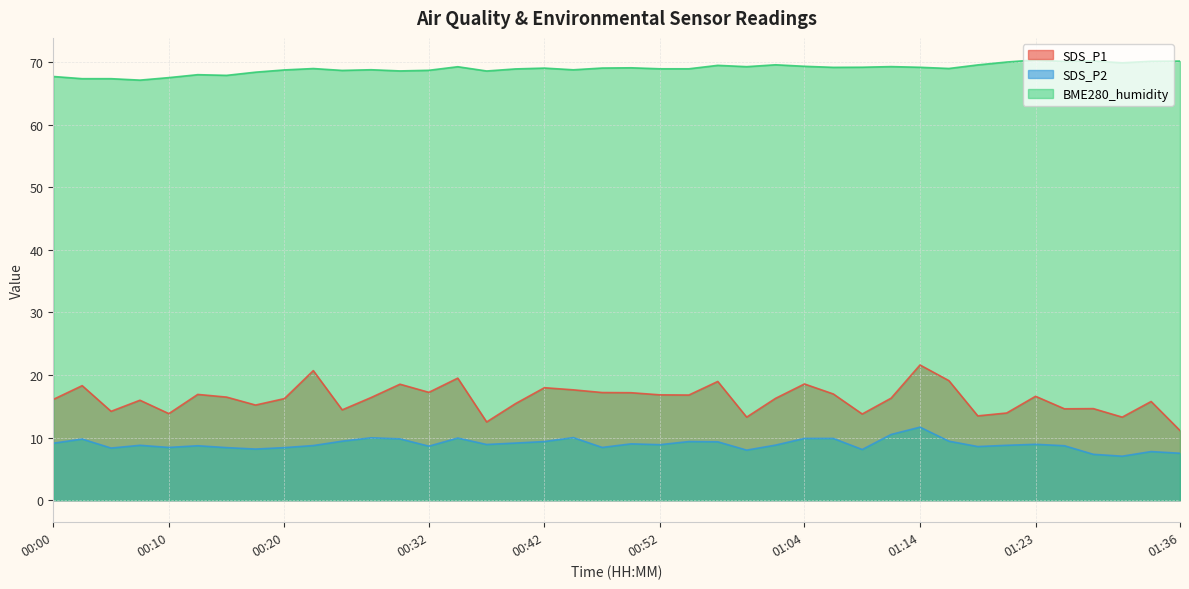

Where is SDS_P2 nearest to the value 9?

00:49